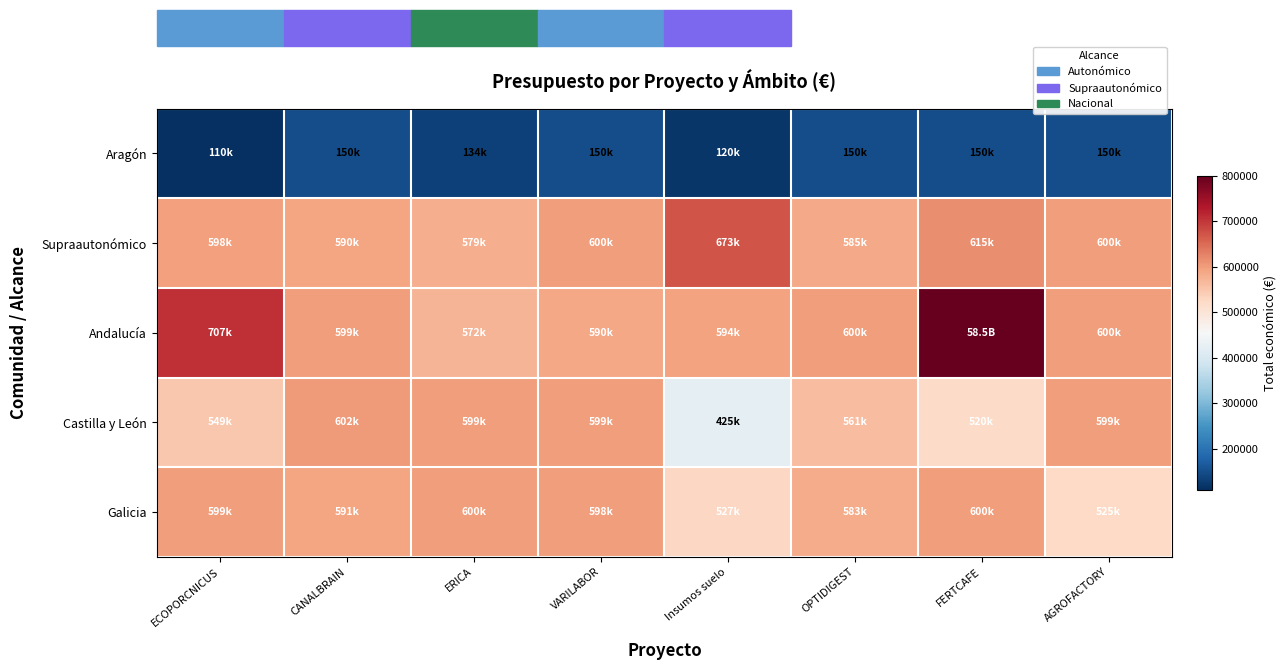

Reading left to right, what are all the values shown in this chart?

Aragón: ECOPORCNICUS=110168	CANALBRAIN=150000	ERICA=134112	VARILABOR=150000	Insumos suelo=119999	OPTIDIGEST=150000	FERTCAFE=150000	AGROFACTORY=150000
Supraautonómico: ECOPORCNICUS=597651	CANALBRAIN=590382	ERICA=579152	VARILABOR=599779	Insumos suelo=672807	OPTIDIGEST=585460	FERTCAFE=614907	AGROFACTORY=599584
Andalucía: ECOPORCNICUS=706697	CANALBRAIN=599131	ERICA=571965	VARILABOR=589731	Insumos suelo=593715	OPTIDIGEST=599540	FERTCAFE=800000	AGROFACTORY=599986
Castilla y León: ECOPORCNICUS=548889	CANALBRAIN=602295	ERICA=598609	VARILABOR=599134	Insumos suelo=424720	OPTIDIGEST=560529	FERTCAFE=520062	AGROFACTORY=599211
Galicia: ECOPORCNICUS=598597	CANALBRAIN=590712	ERICA=600000	VARILABOR=598139	Insumos suelo=526962	OPTIDIGEST=583223	FERTCAFE=599992	AGROFACTORY=524720